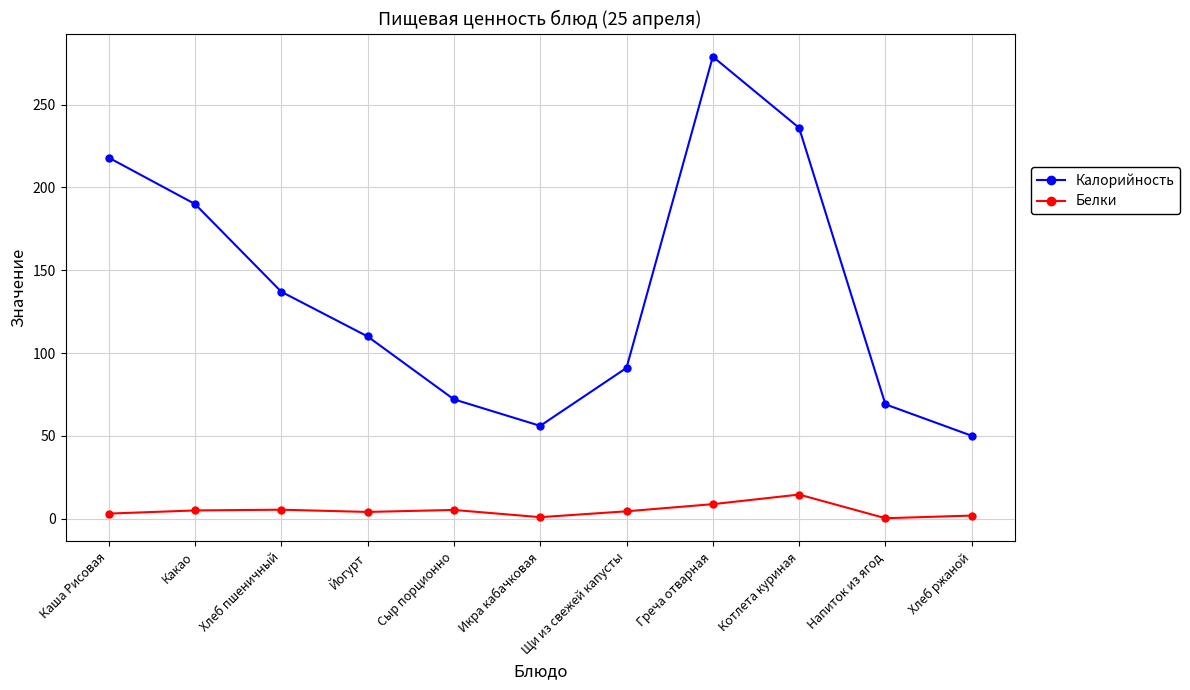

The value of Калорийность at Какао is 101.1. True or false?

False